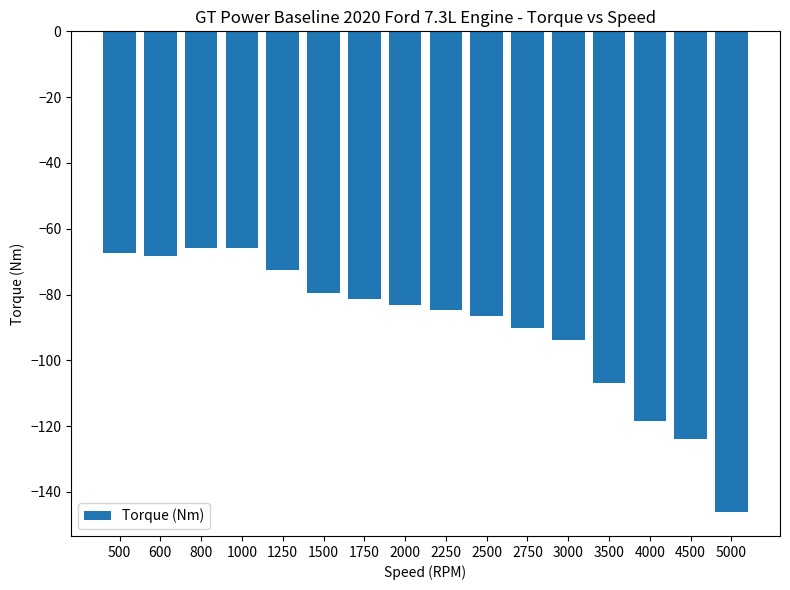

Reading right to left, extract all data points from this chart.

-146.1	-123.9	-118.4	-107.0	-93.9	-90.2	-86.6	-84.8	-83.1	-81.3	-79.6	-72.7	-65.8	-65.8	-68.2	-67.5